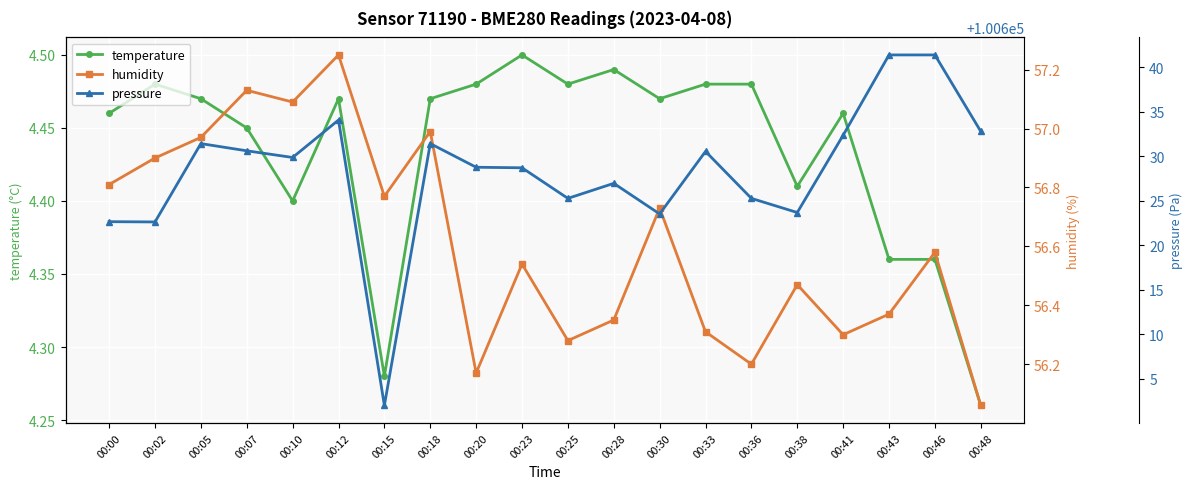

List the series in order of their peak value, highest first.

pressure, humidity, temperature